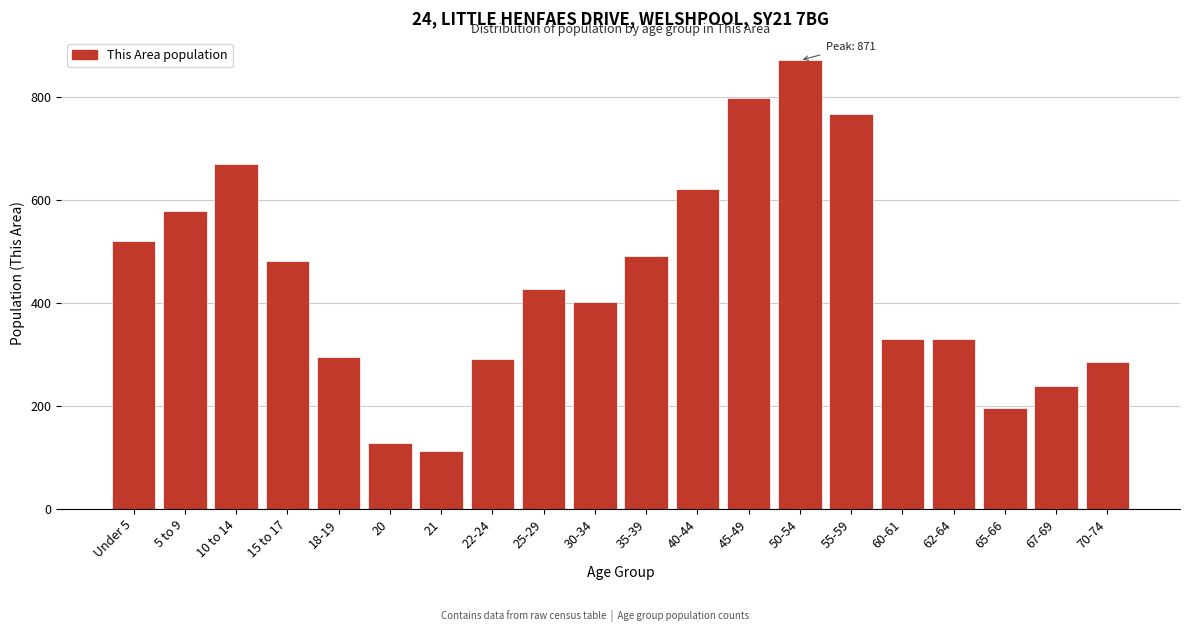

What is the value of the 3rd bar from the left?

670